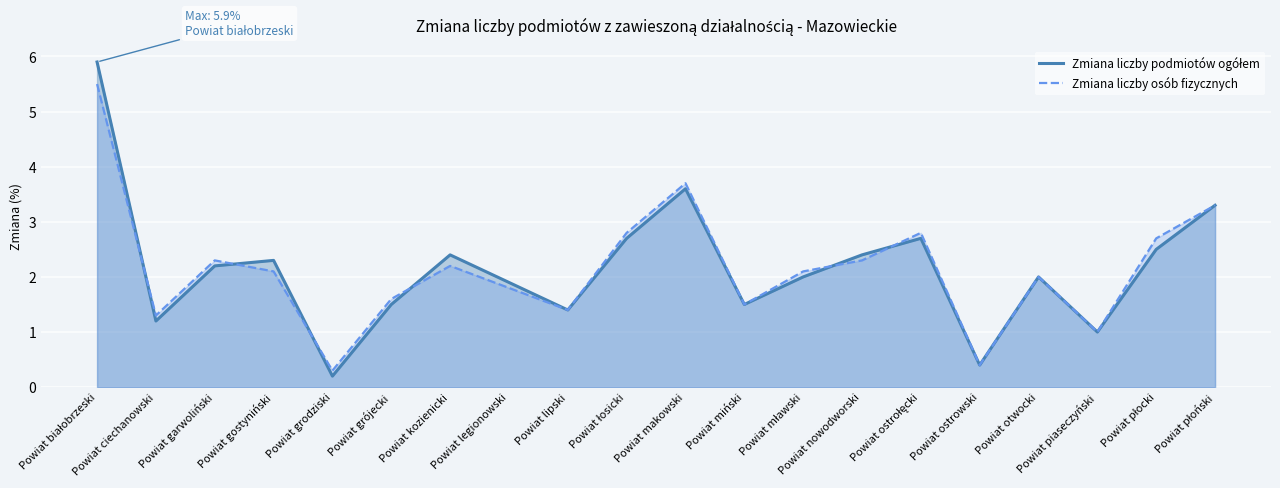

What is the difference between the maximum and minimum values in the Zmiana liczby podmiotów ogółem series?

5.7